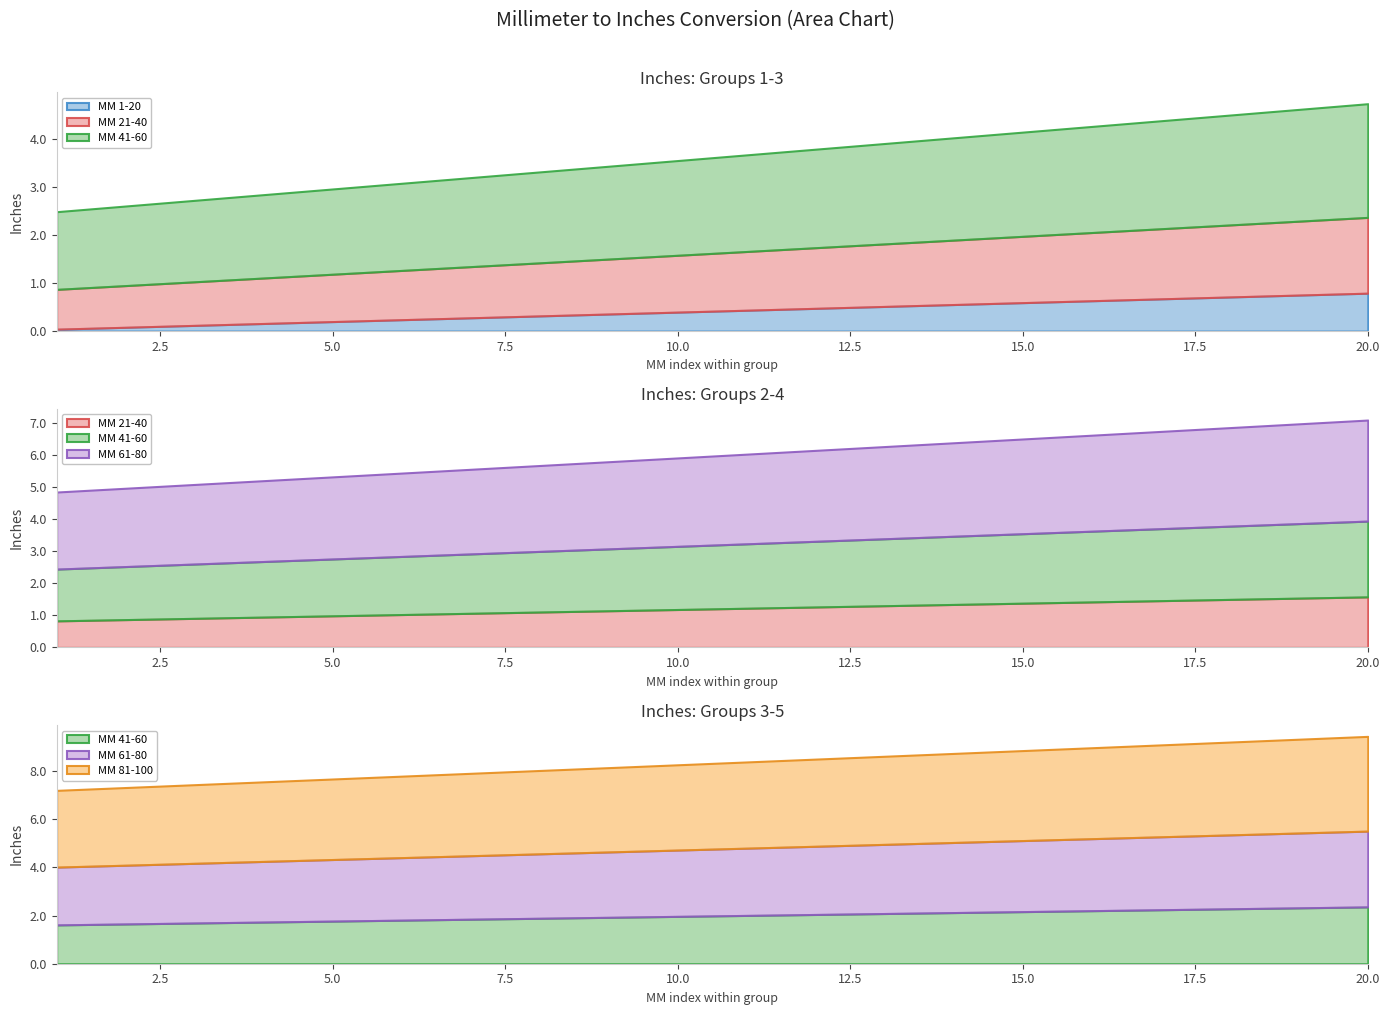

Reading left to right, what are all the values shown in this chart?

MM 1-20: 1=0.0	2=0.1	3=0.1	4=0.2	5=0.2	6=0.2	7=0.3	8=0.3	9=0.4	10=0.4	11=0.4	12=0.5	13=0.5	14=0.6	15=0.6	16=0.6	17=0.7	18=0.7	19=0.7	20=0.8
MM 21-40: 1=0.8	2=0.9	3=0.9	4=0.9	5=1.0	6=1.0	7=1.1	8=1.1	9=1.1	10=1.2	11=1.2	12=1.3	13=1.3	14=1.3	15=1.4	16=1.4	17=1.5	18=1.5	19=1.5	20=1.6
MM 41-60: 1=1.6	2=1.7	3=1.7	4=1.7	5=1.8	6=1.8	7=1.9	8=1.9	9=1.9	10=2.0	11=2.0	12=2.0	13=2.1	14=2.1	15=2.2	16=2.2	17=2.2	18=2.3	19=2.3	20=2.4
MM 61-80: 1=2.4	2=2.4	3=2.5	4=2.5	5=2.6	6=2.6	7=2.6	8=2.7	9=2.7	10=2.8	11=2.8	12=2.8	13=2.9	14=2.9	15=3.0	16=3.0	17=3.0	18=3.1	19=3.1	20=3.1
MM 81-100: 1=3.2	2=3.2	3=3.3	4=3.3	5=3.3	6=3.4	7=3.4	8=3.5	9=3.5	10=3.5	11=3.6	12=3.6	13=3.7	14=3.7	15=3.7	16=3.8	17=3.8	18=3.9	19=3.9	20=3.9